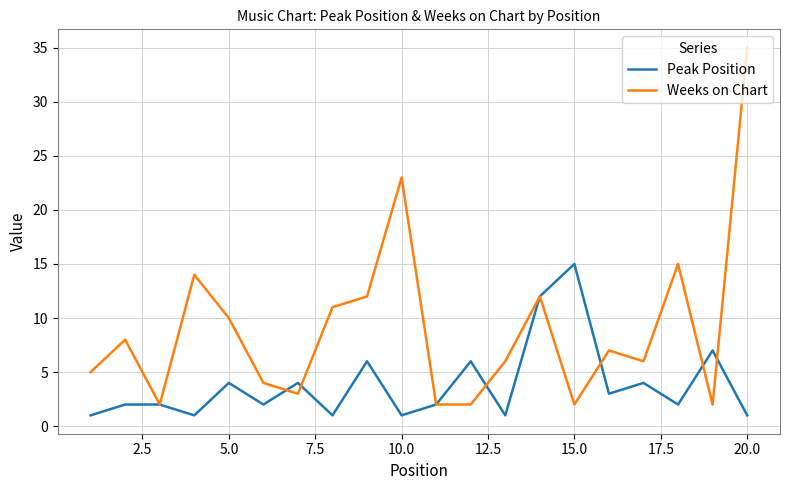

What is the highest value of the Weeks on Chart series?

35